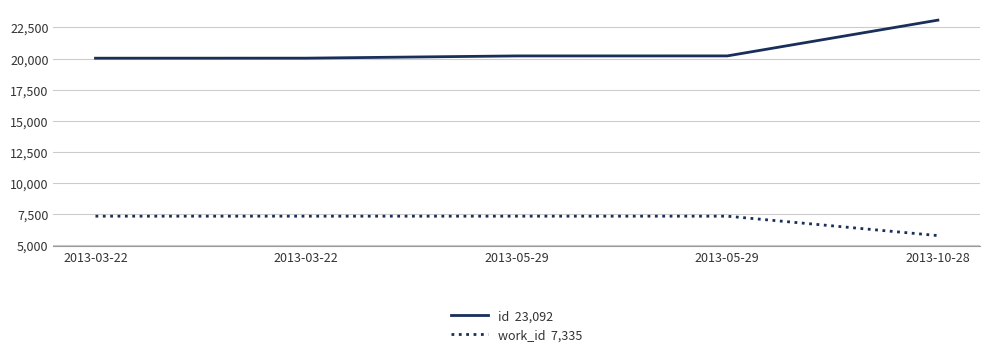

At which category is the sum across all series the highest?

2013-10-28